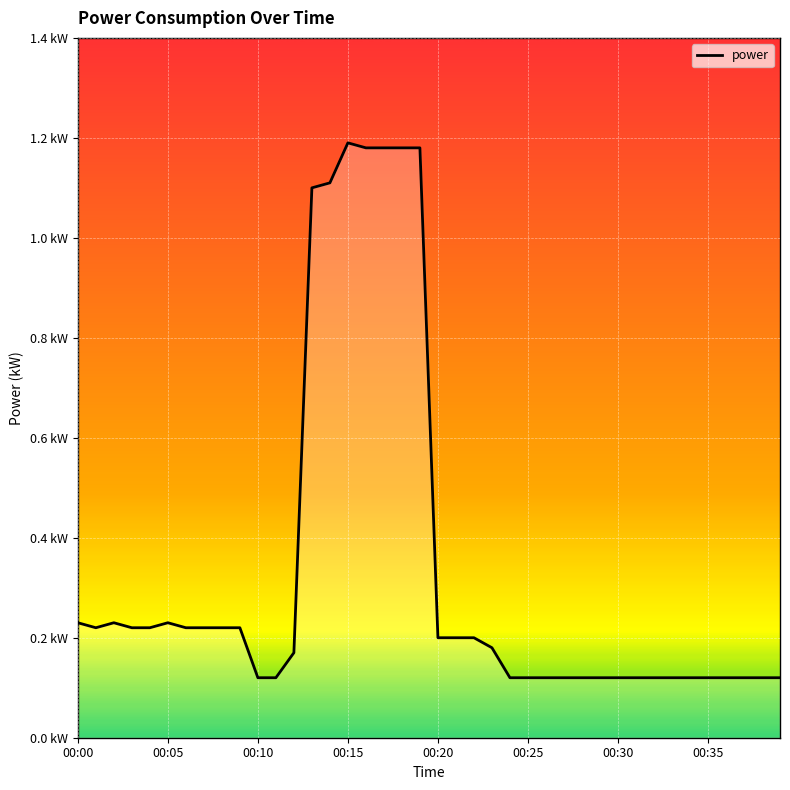

Does the chart have visible grid lines?

Yes